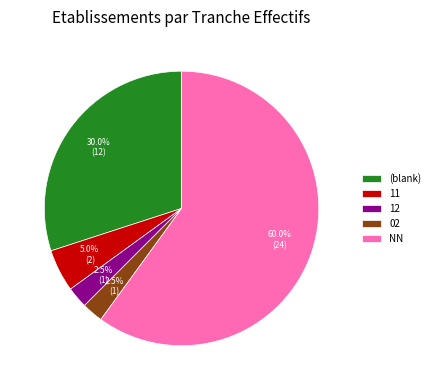

Which has a higher value, (blank) or 02?

(blank)